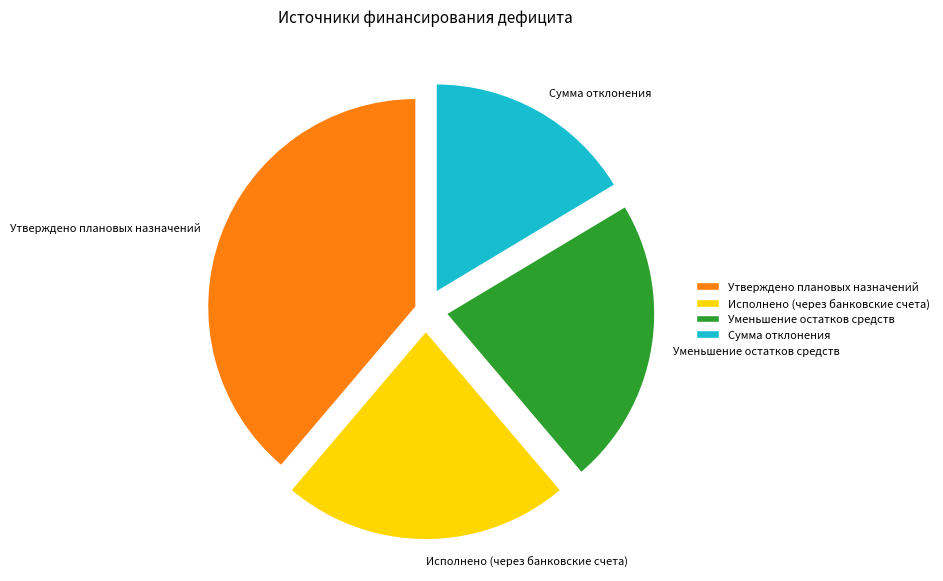

How many slices are in this pie chart?

4